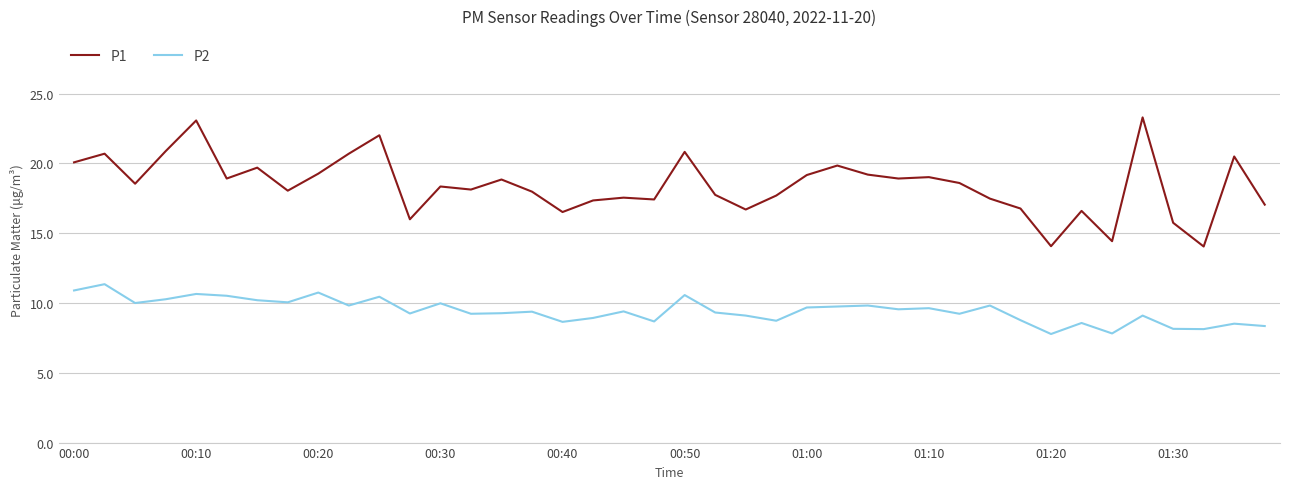

True or false: P1 and P2 cross at least once.

False